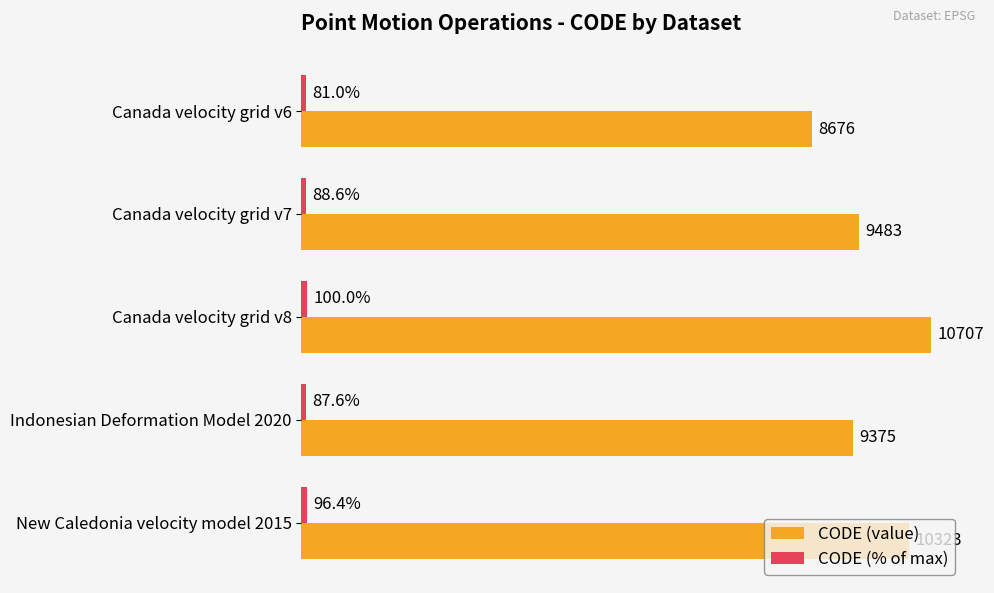

At which category is the sum across all series the highest?

Canada velocity grid v8